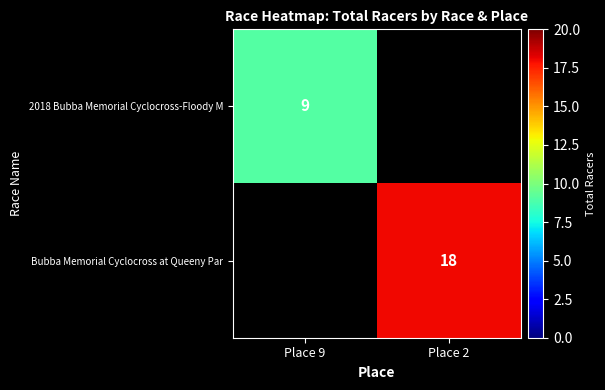

The Bubba Memorial Cyclocross at Queeny Par series shows 18 at Place 2. True or false?

True